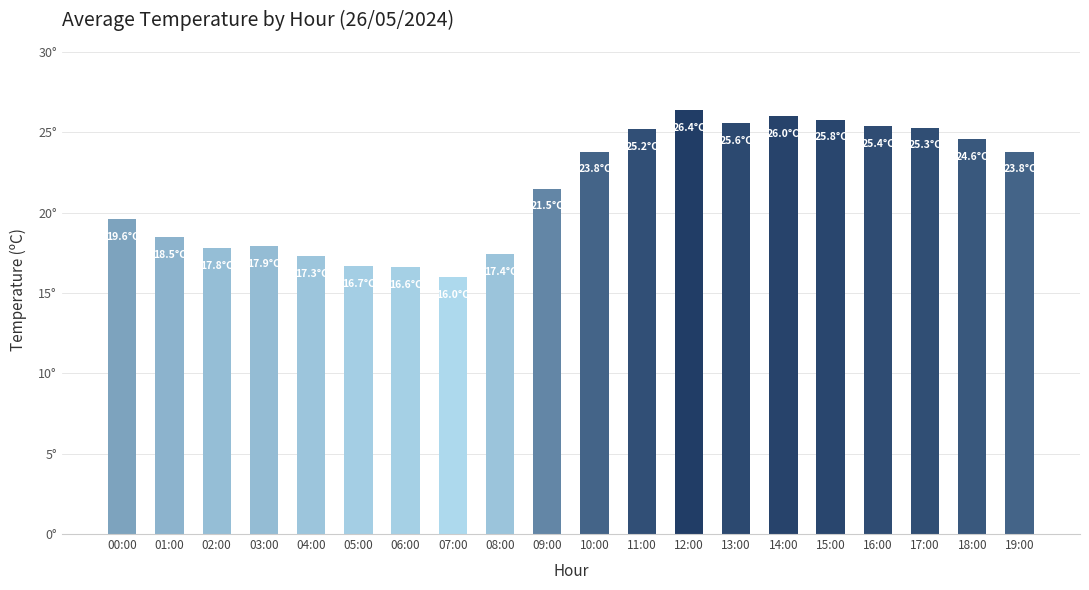

Read the value at 02:00.

17.8